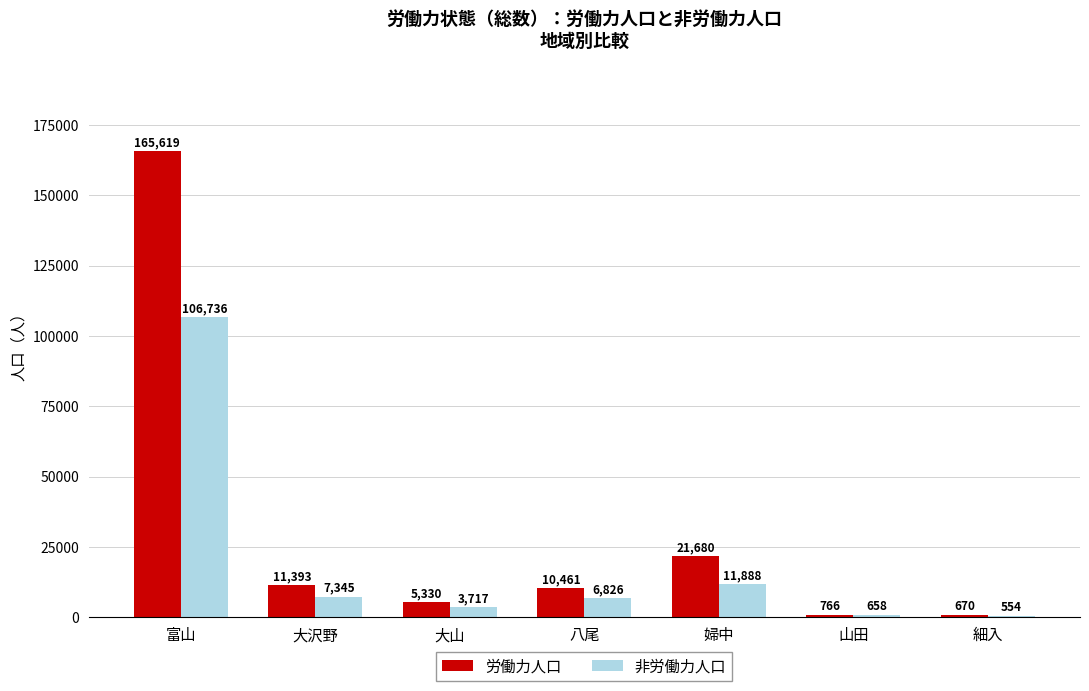

At which category is the sum across all series the highest?

富山